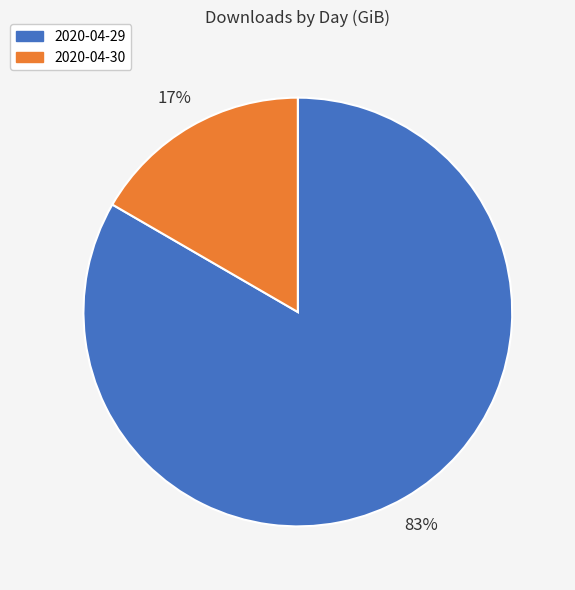

The 2020-04-30 slice represents 17% of the pie. True or false?

True